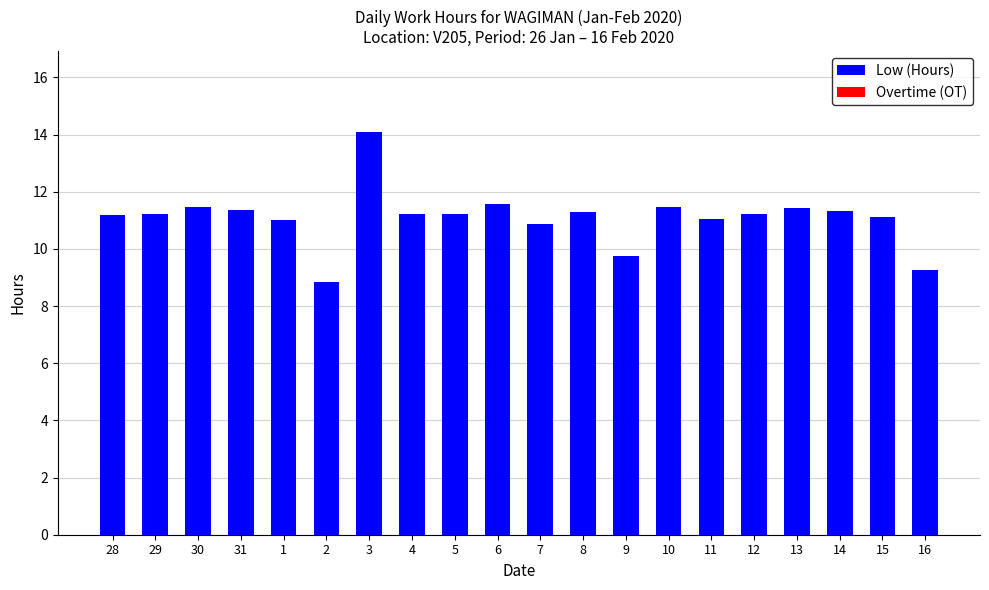

How many bars are there in total?

20